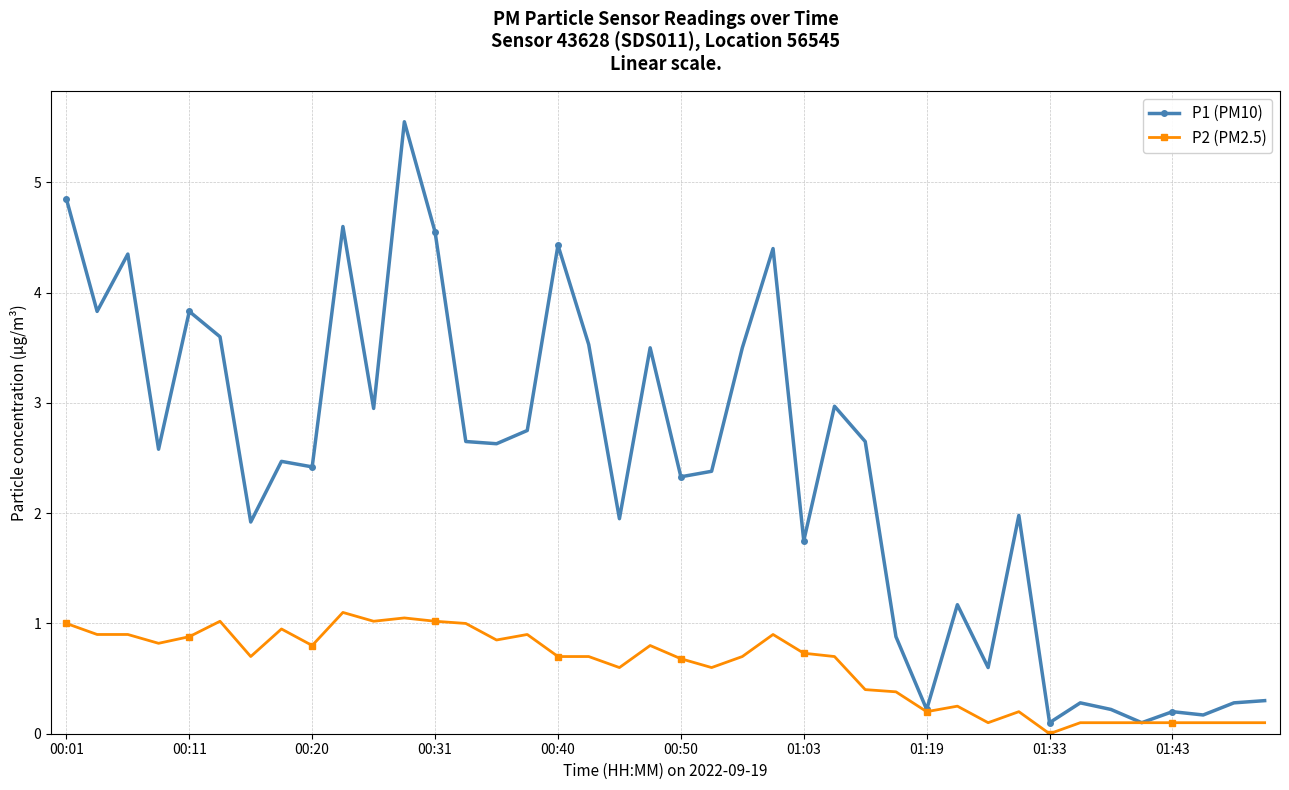

Which series has the largest range (max minus min)?

P1 (PM10)